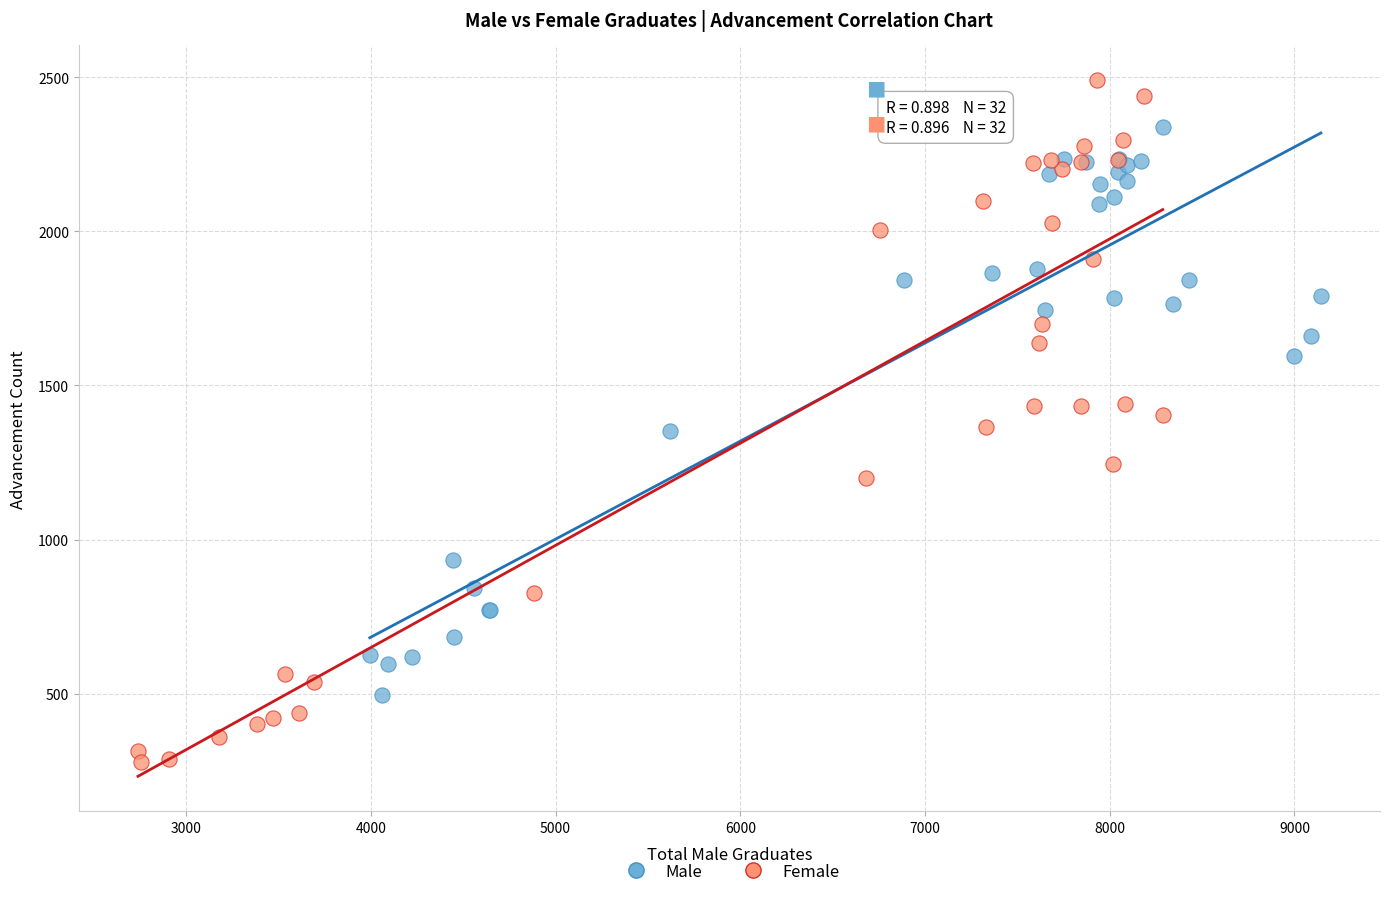

What are all the series names shown in the legend?

Male, Female